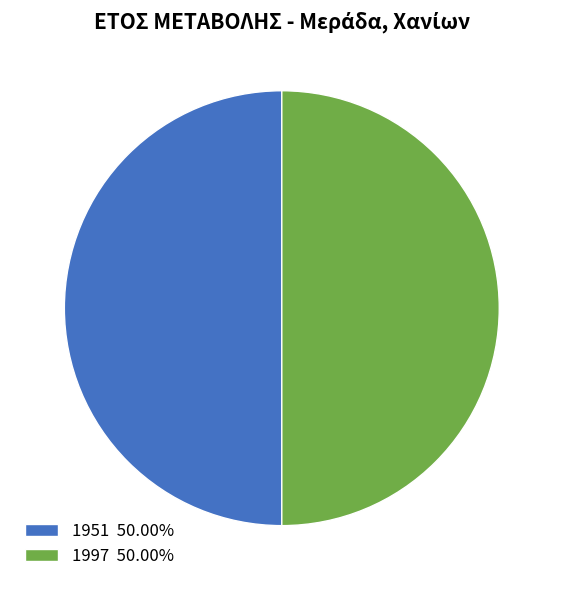

True or false: 1951 accounts for 55% of the total.

False